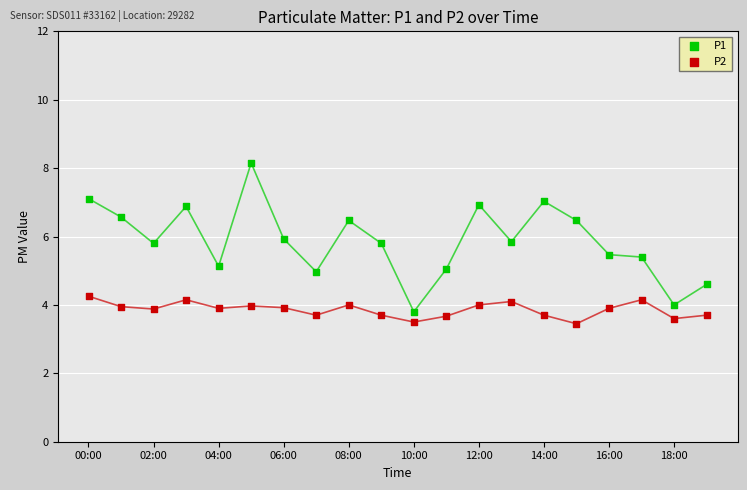

What is the X range (max minus min) for the scatter plot?

0.8